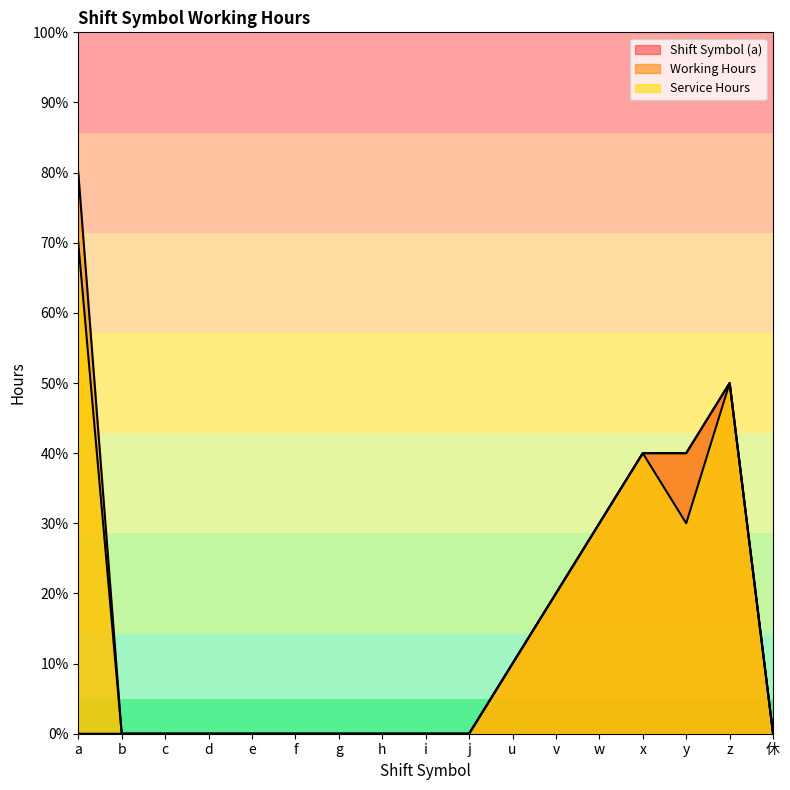

Count the number of data series in this chart.

3